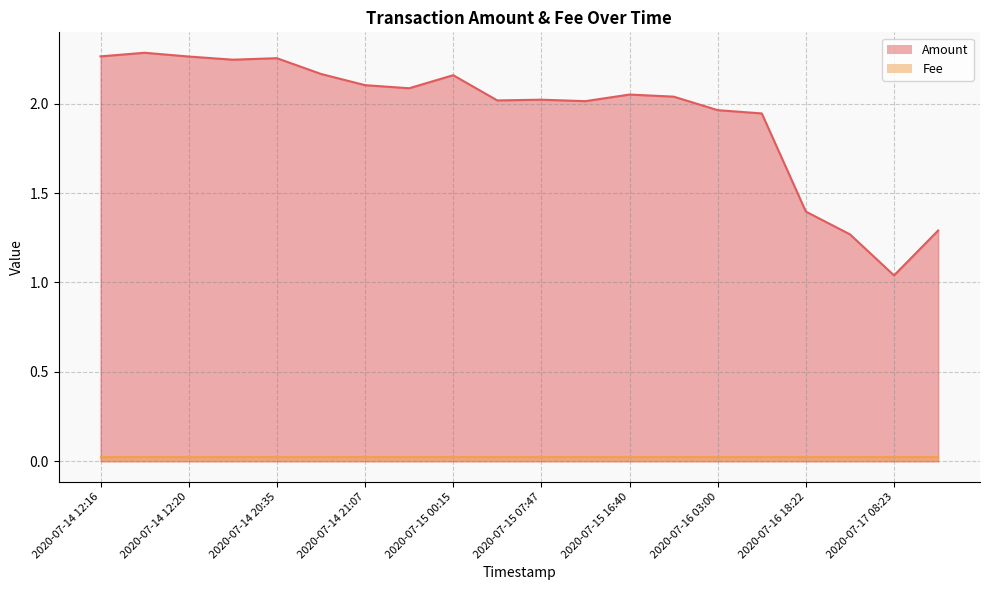

How many values in the Amount series are below 2?

6